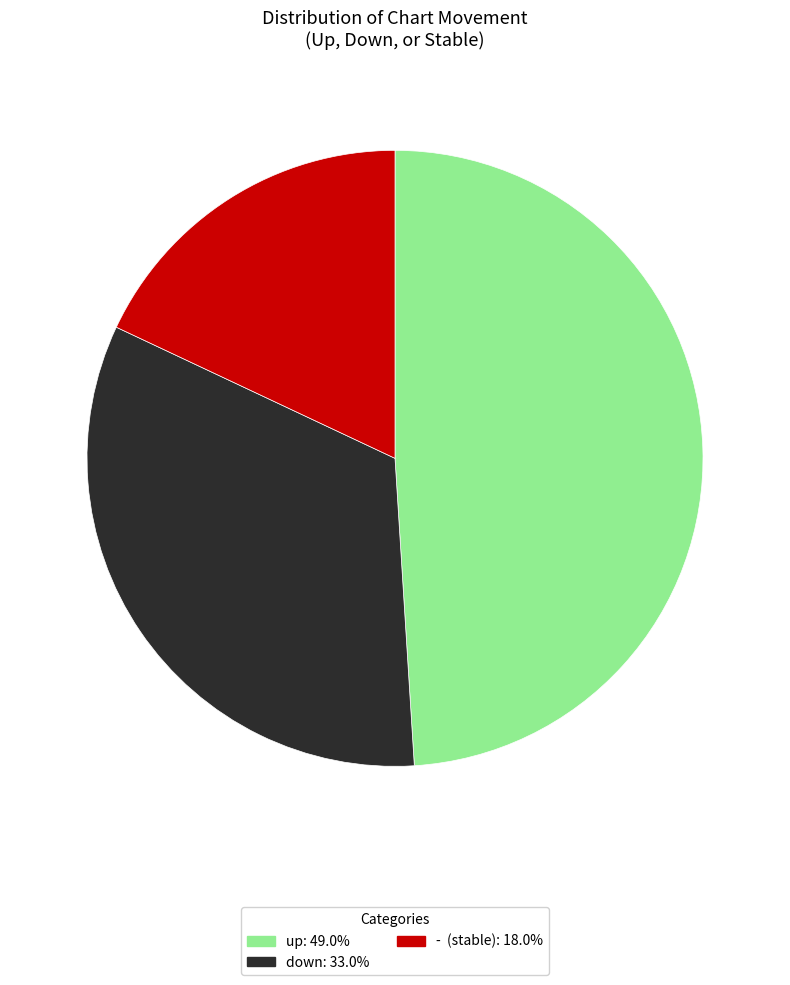

Combined, do - and down account for over 50%?

Yes